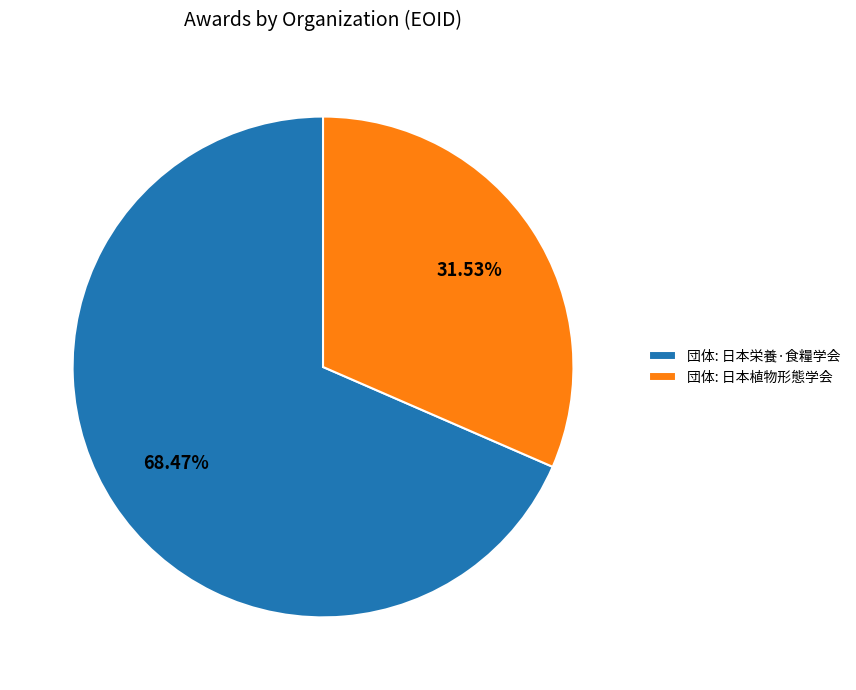

Combined, do 団体: 日本栄養·食糧学会 and 団体: 日本植物形態学会 account for over 50%?

Yes